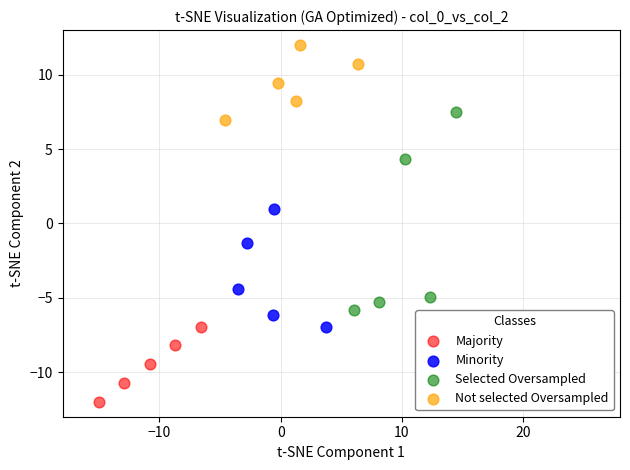

Which series reaches the minimum Y coordinate?

Majority